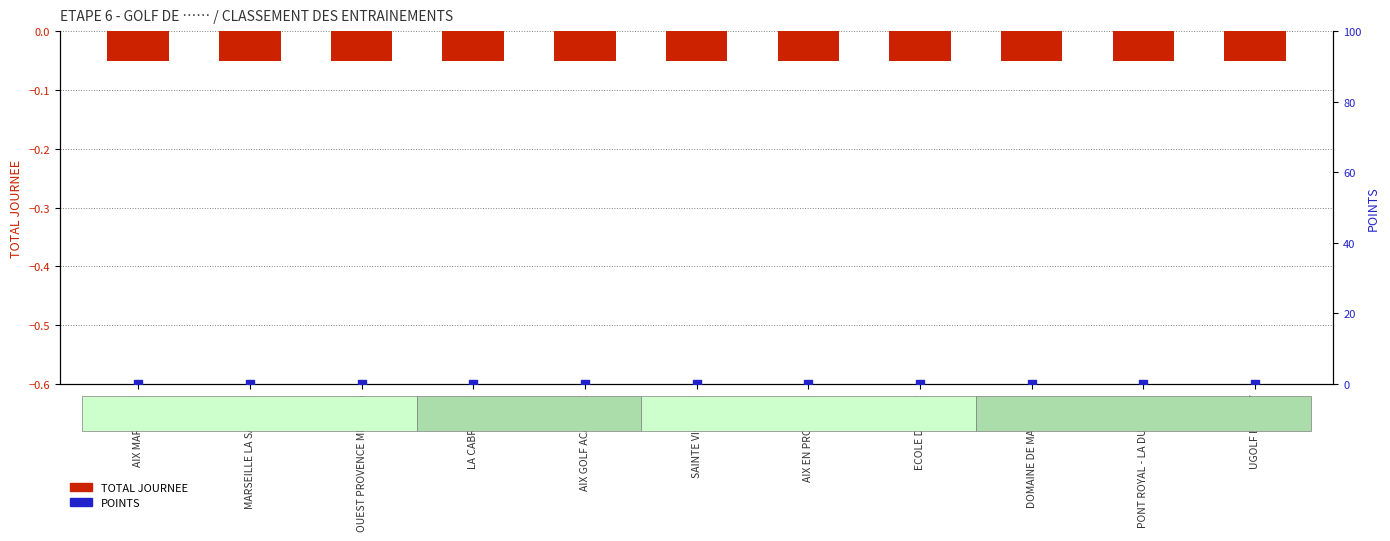

Which series has the largest Y range (max minus min)?

TOTAL JOURNEE